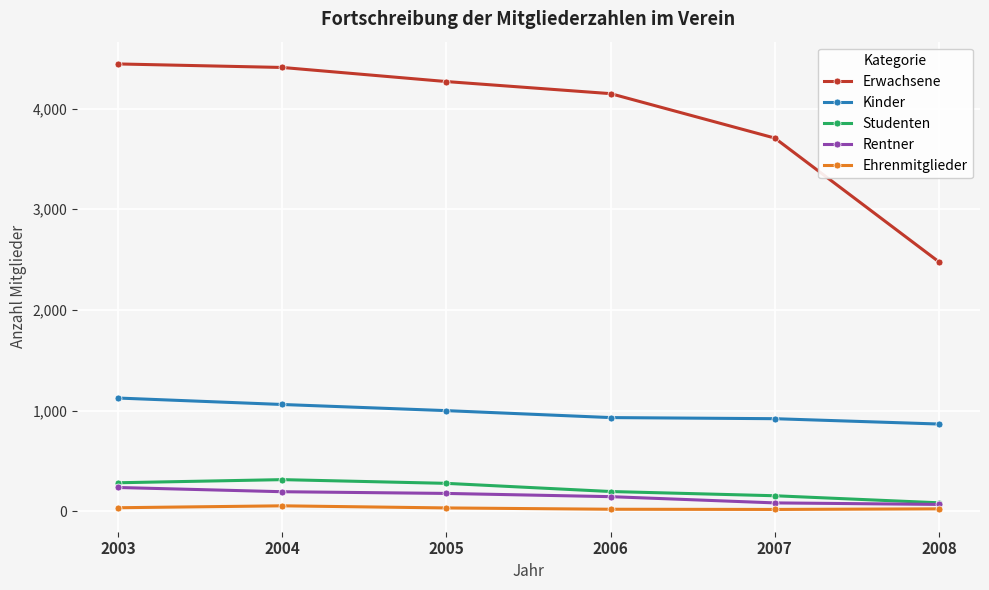

True or false: Kinder and Rentner intersect in this chart.

False